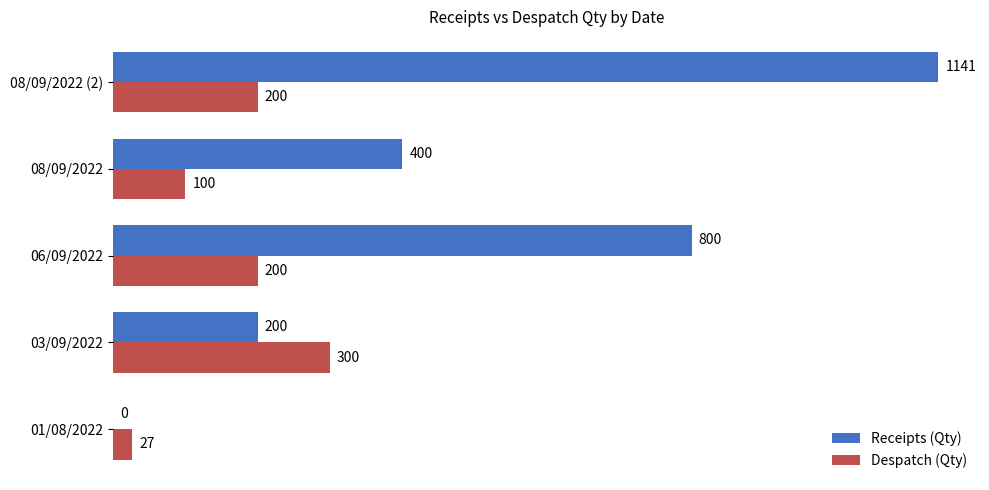

What is the sum of the Receipts (Qty) values at 01/08/2022 and 06/09/2022?

800